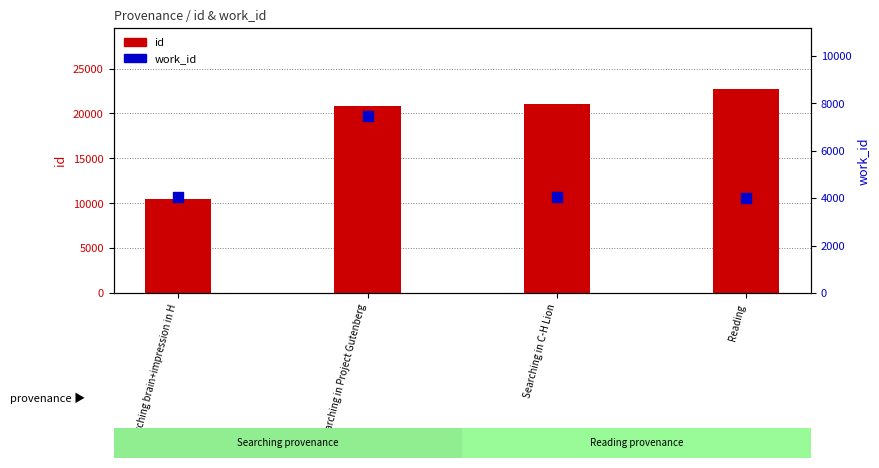

At how many categories does at least one series exceed 9827?

4